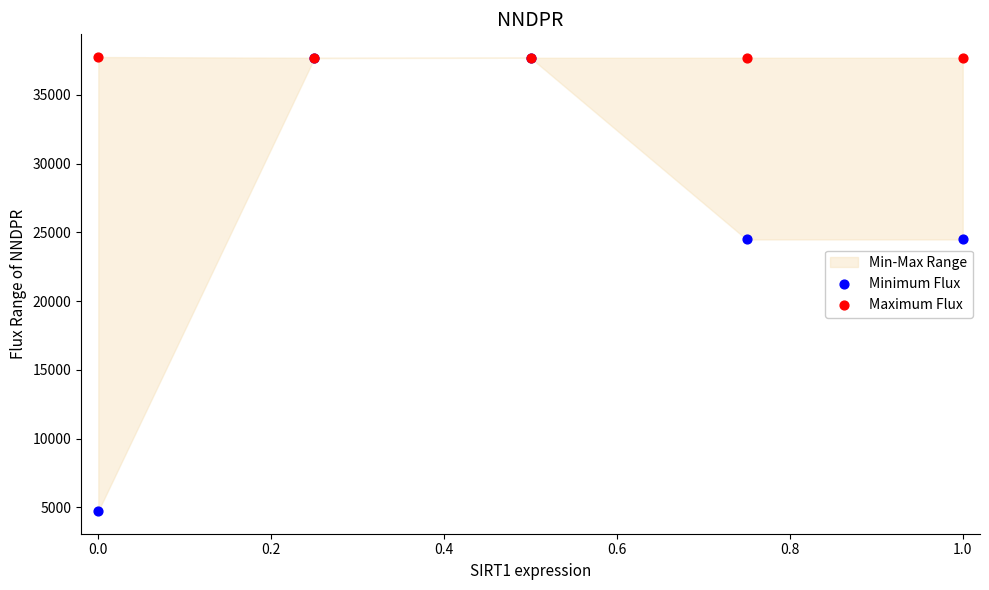

Which series has the widest spread of Y values?

Minimum Flux